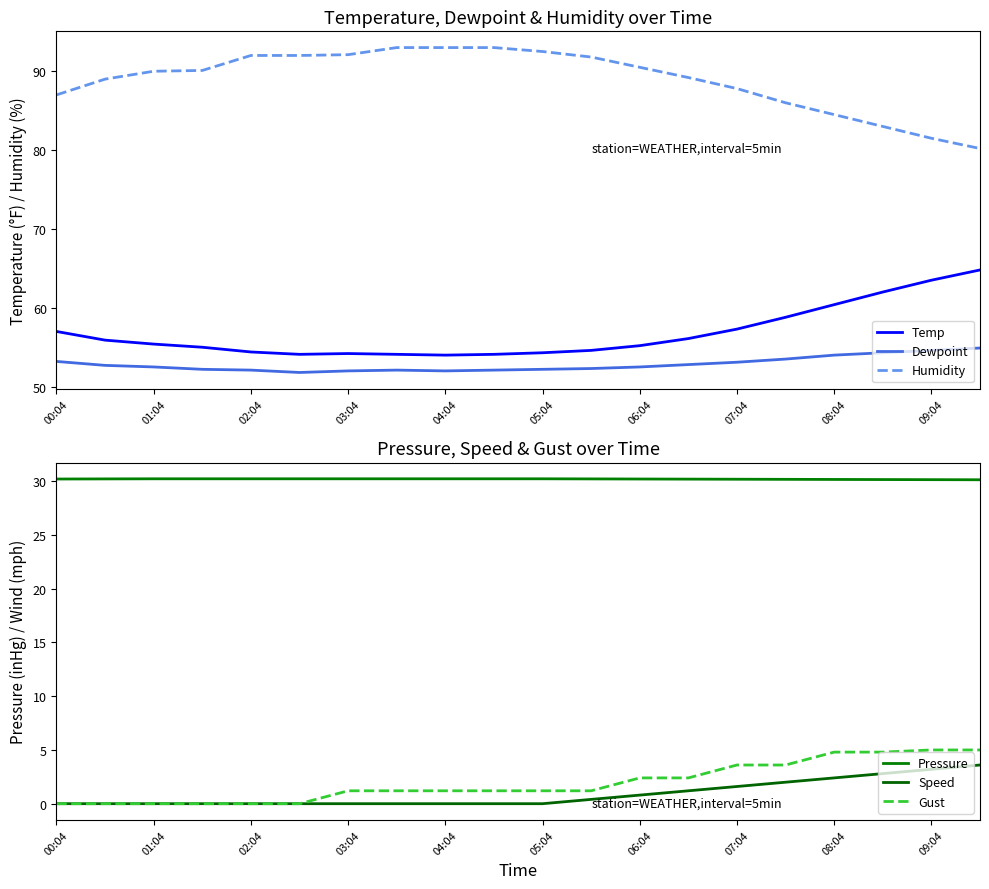

What is the difference between the maximum and second lowest values in the Temp series?

10.7